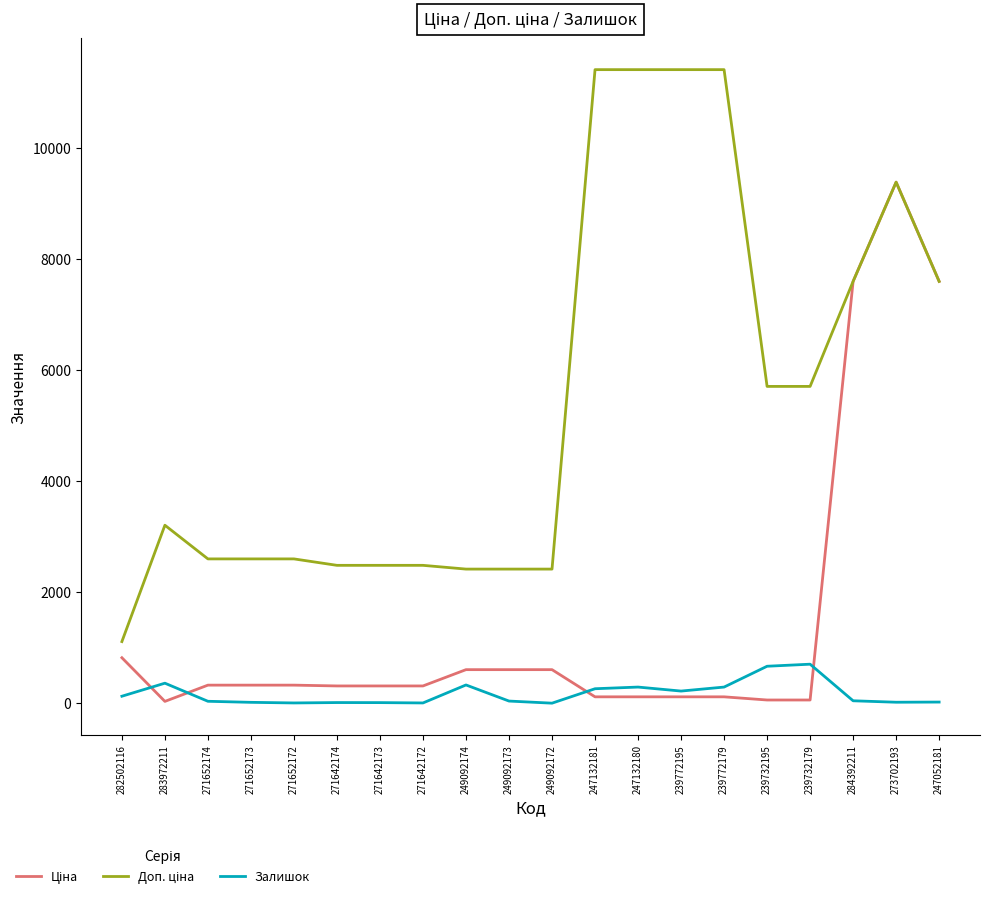

At which category is the sum across all series the highest?

273702193